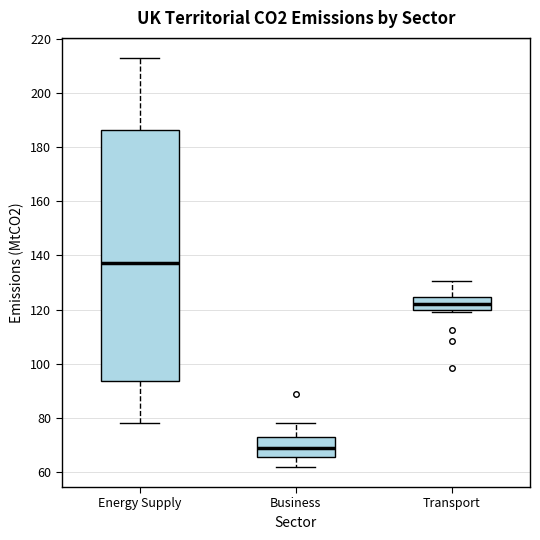

Where does the lower whisker of the box for Business end on the y-axis? The values are not printed on the chart, so give them approximately, as read against the axis.

62